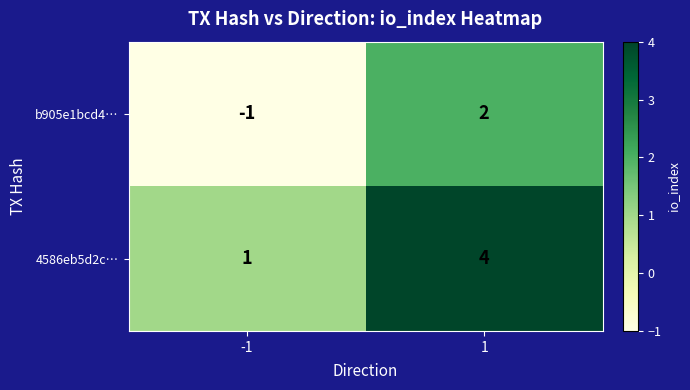

Reading left to right, extract all data points from this chart.

b905e1bcd4…: -1=-1	1=2
4586eb5d2c…: -1=1	1=4